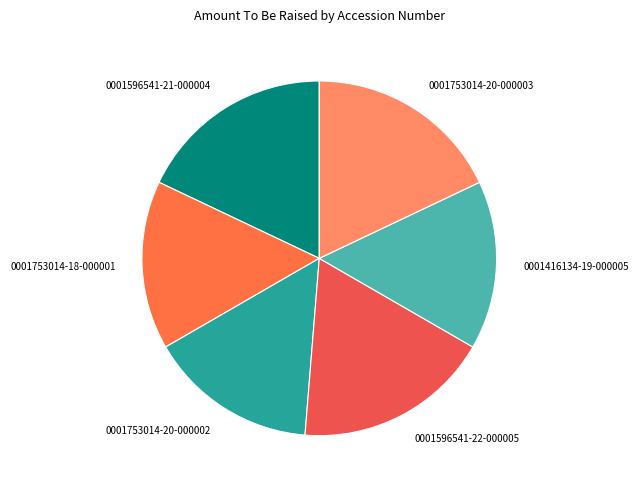

Approximately how many times larger is the value at 0001596541-21-000004 compared to 0001753014-20-000002?

1.2